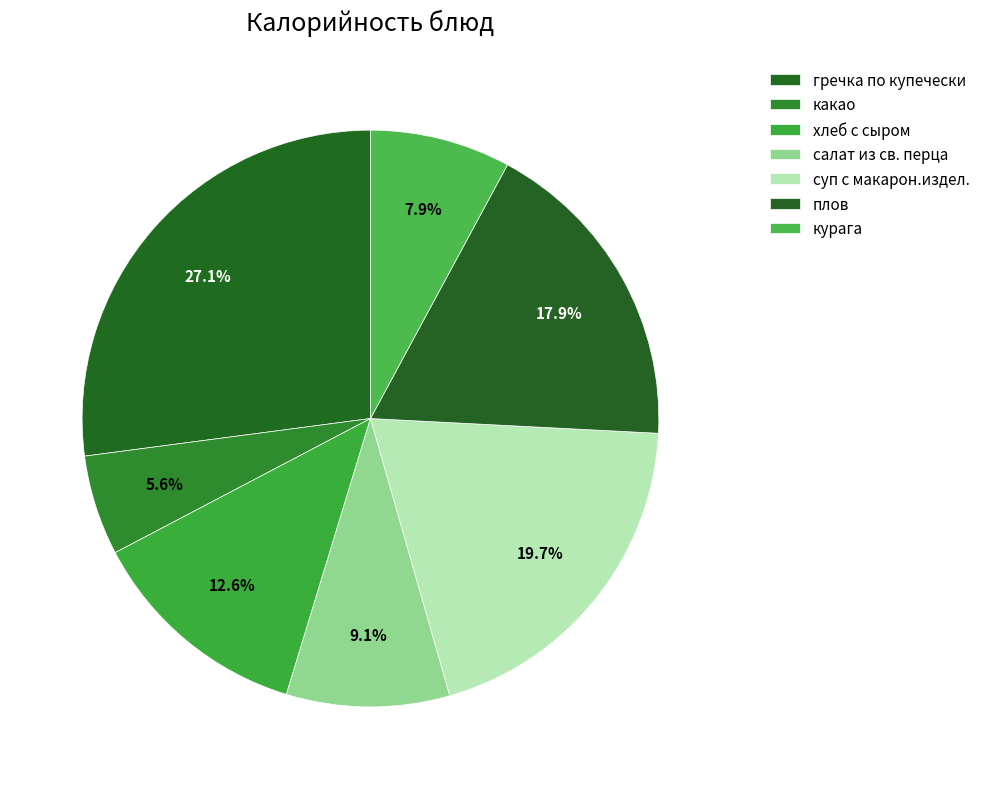

How many segments does this pie chart have?

7